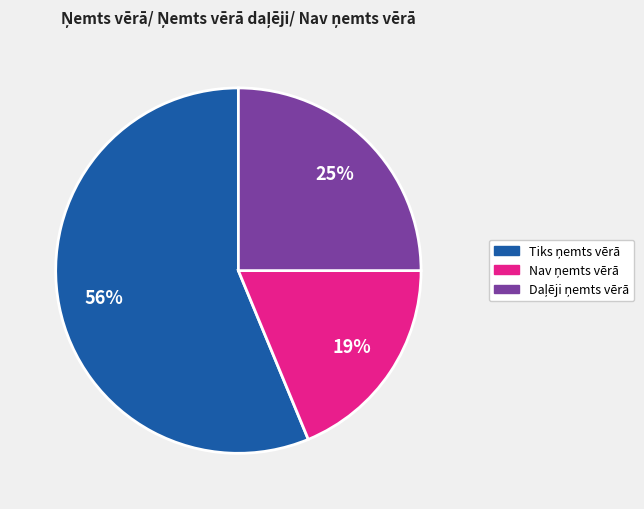

To the nearest percent, what is the average slice percentage?

33%